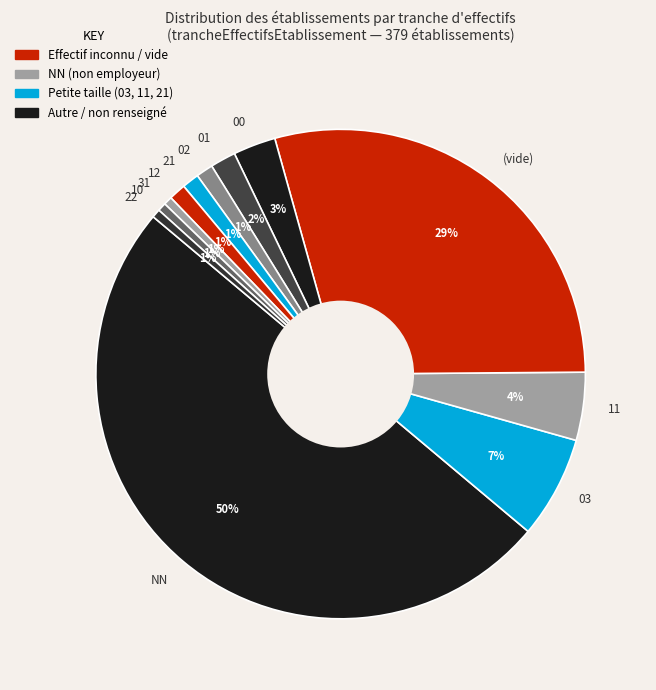

Count the number of slices in the pie.

12